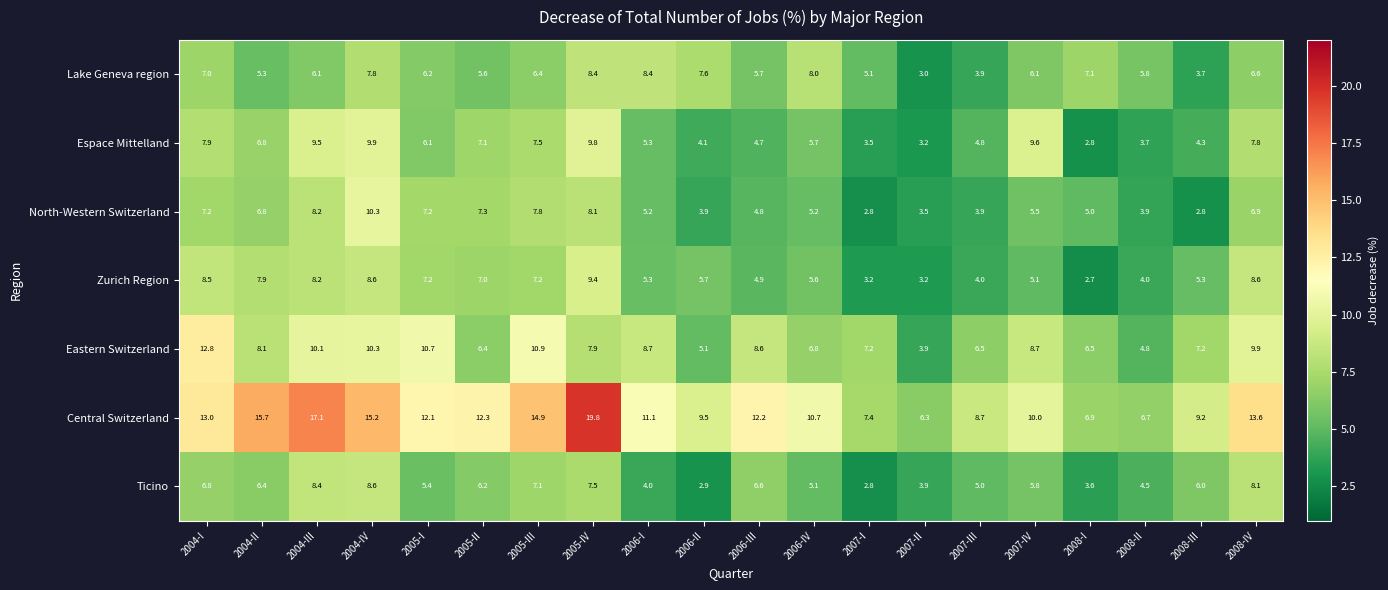

Which series has the largest range (max minus min)?

Central Switzerland